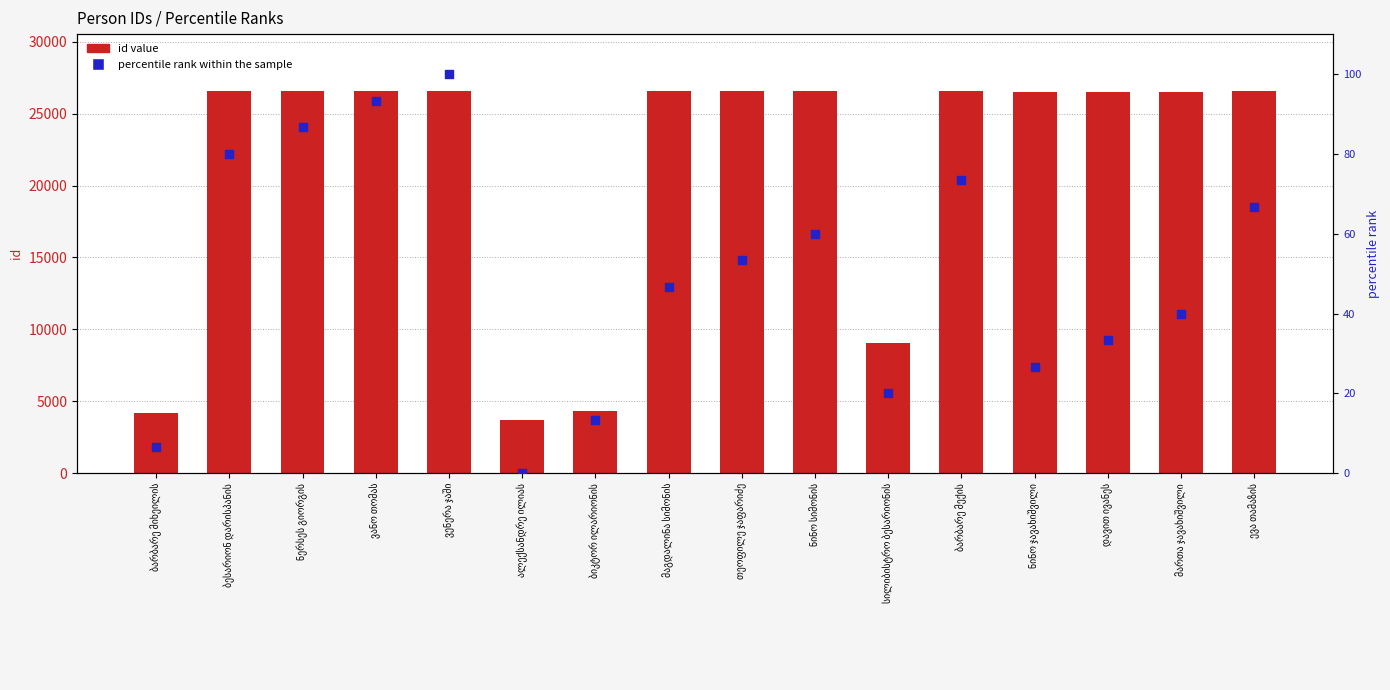

What is the total value across all series at ალექსანდრე ილიას?

3684.0